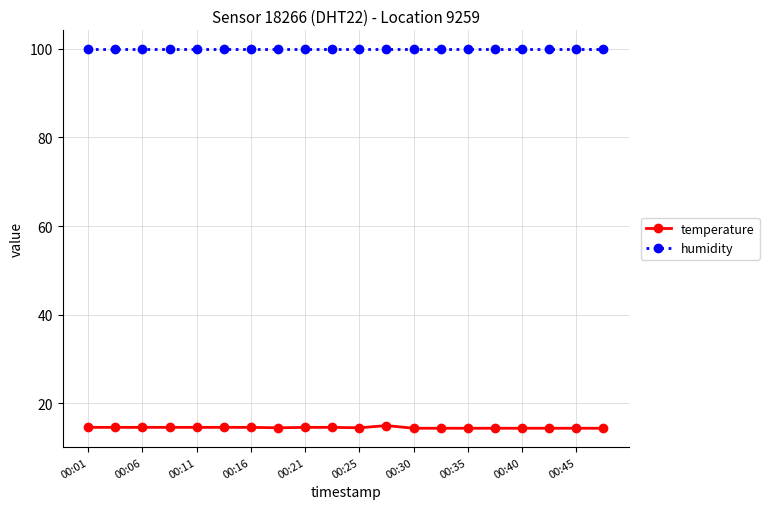

At how many categories does at least one series exceed 24?

20